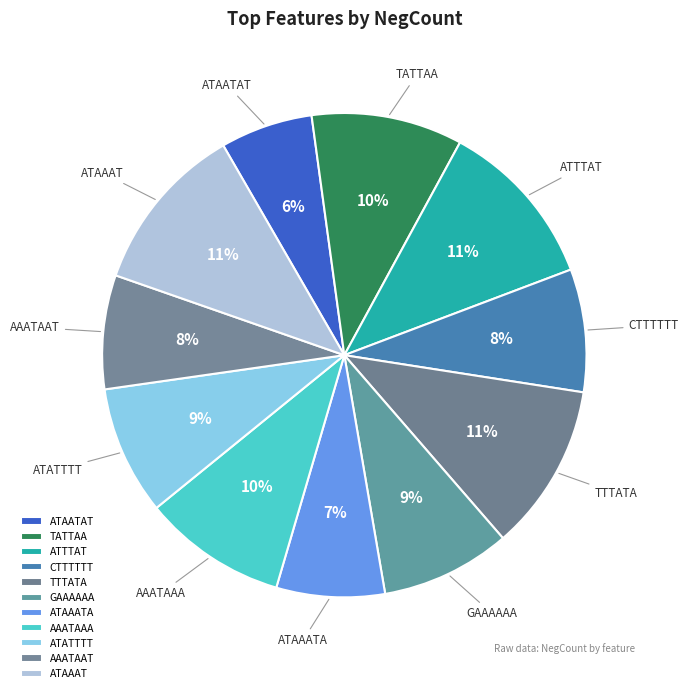

What percentage is the GAAAAAA slice, to the nearest percent?

9%